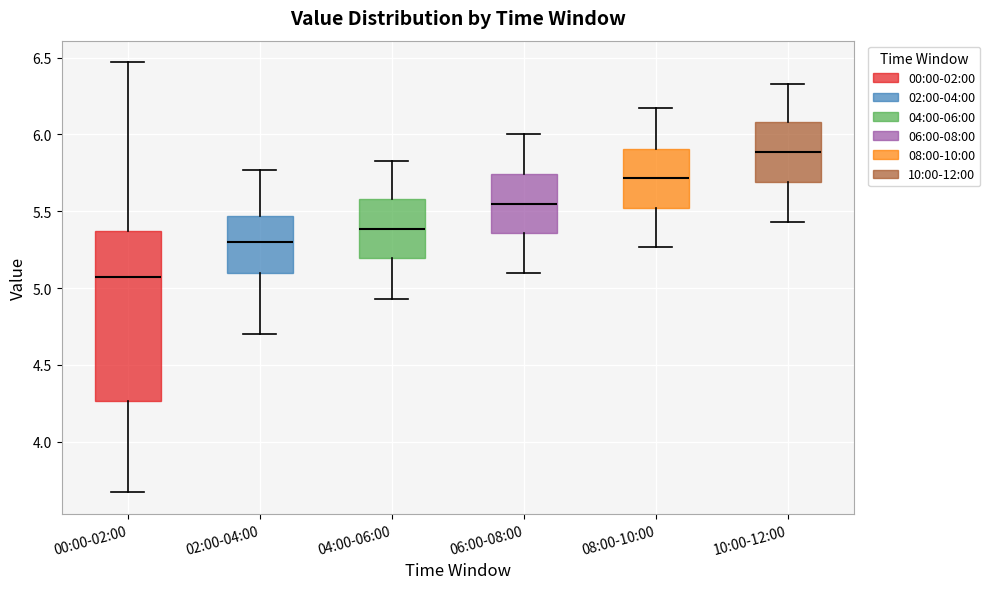

Comparing the boxes themselves (not the whiskers), which one is the tallest?

00:00-02:00